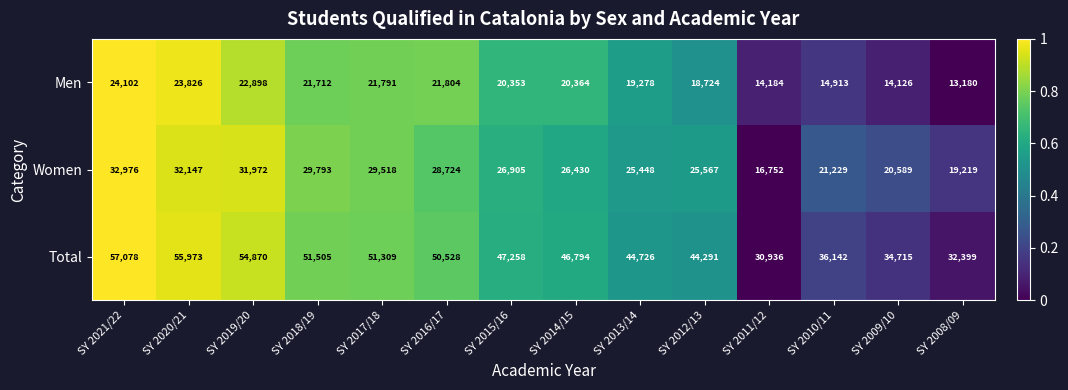

Is it true that Men equals 13115 at SY 2016/17?

False